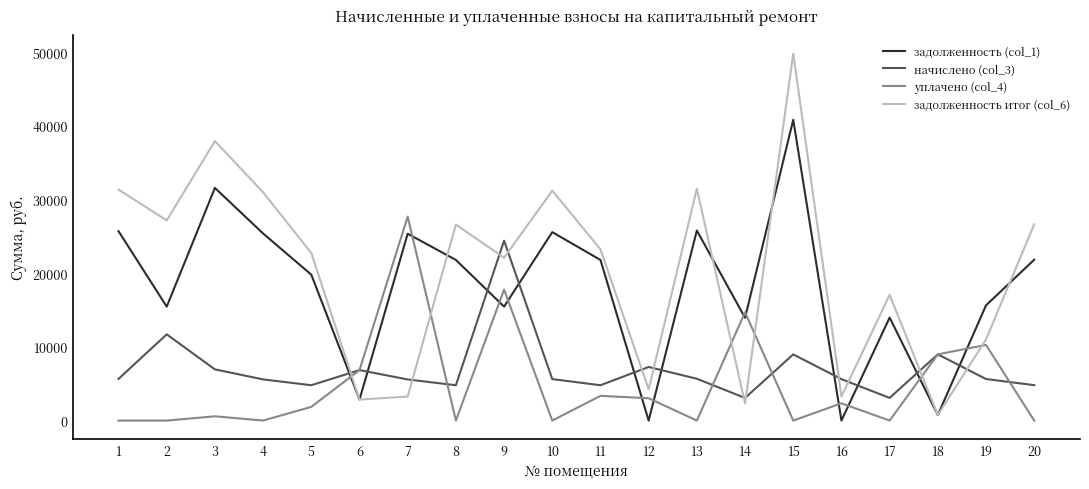

What is the highest value of the уплачено (col_4) series?

27682.4